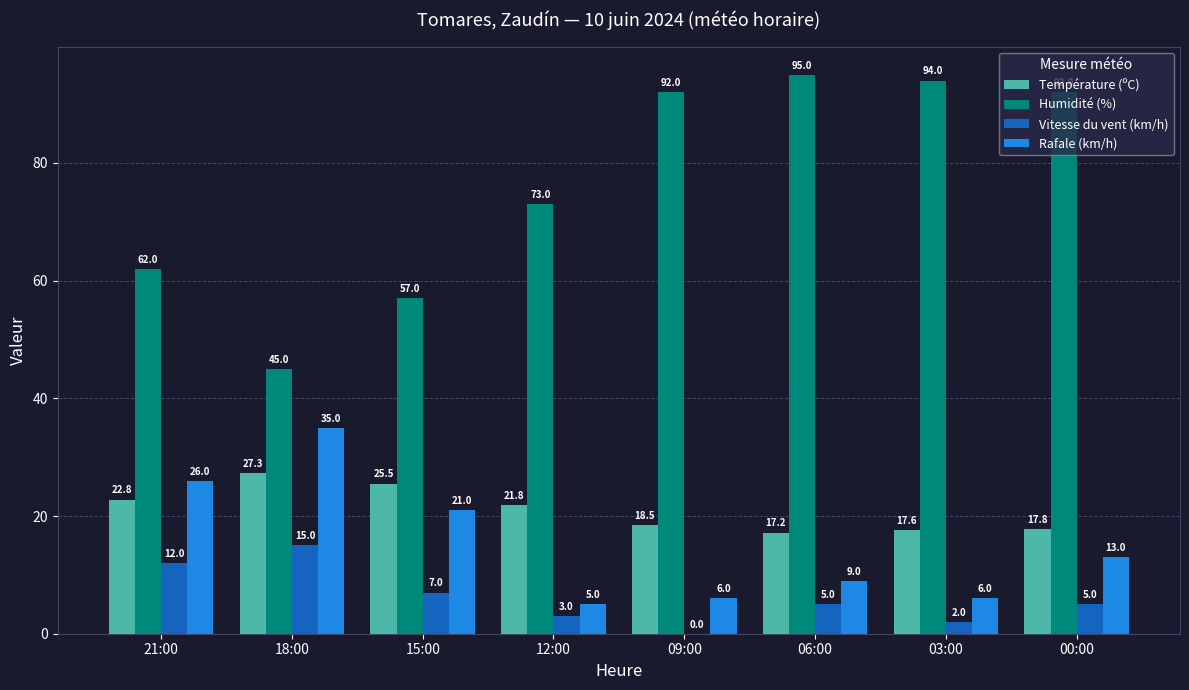

Reading left to right, transcribe all the data shown in this chart.

Température (ºC): 22.8	27.3	25.5	21.8	18.5	17.2	17.6	17.8
Humidité (%): 62.0	45.0	57.0	73.0	92.0	95.0	94.0	92.0
Vitesse du vent (km/h): 12.0	15.0	7.0	3.0	0.0	5.0	2.0	5.0
Rafale (km/h): 26.0	35.0	21.0	5.0	6.0	9.0	6.0	13.0